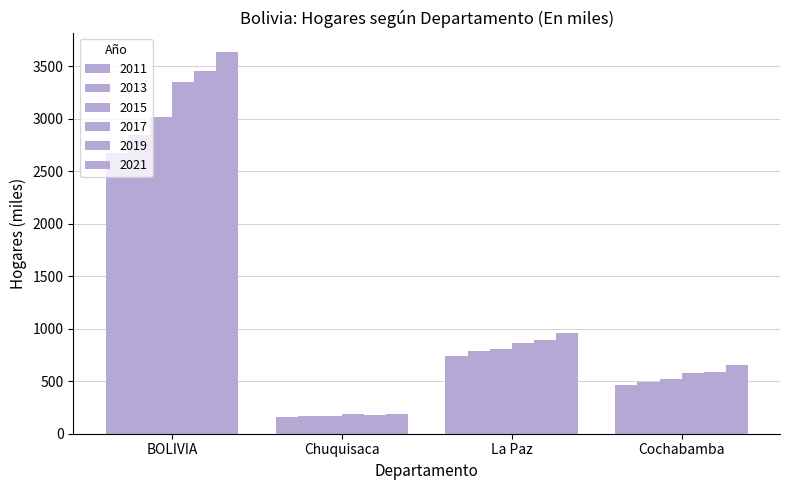

Reading left to right, extract all data points from this chart.

2011: BOLIVIA=2669.8	Chuquisaca=156.1	La Paz=740.6	Cochabamba=468.3
2013: BOLIVIA=2845.6	Chuquisaca=166.1	La Paz=783.2	Cochabamba=493.8
2015: BOLIVIA=3012.4	Chuquisaca=166.7	La Paz=809.0	Cochabamba=516.8
2017: BOLIVIA=3347.1	Chuquisaca=188.4	La Paz=865.0	Cochabamba=575.7
2019: BOLIVIA=3453.7	Chuquisaca=182.6	La Paz=890.5	Cochabamba=588.6
2021: BOLIVIA=3637.5	Chuquisaca=187.1	La Paz=956.3	Cochabamba=652.0